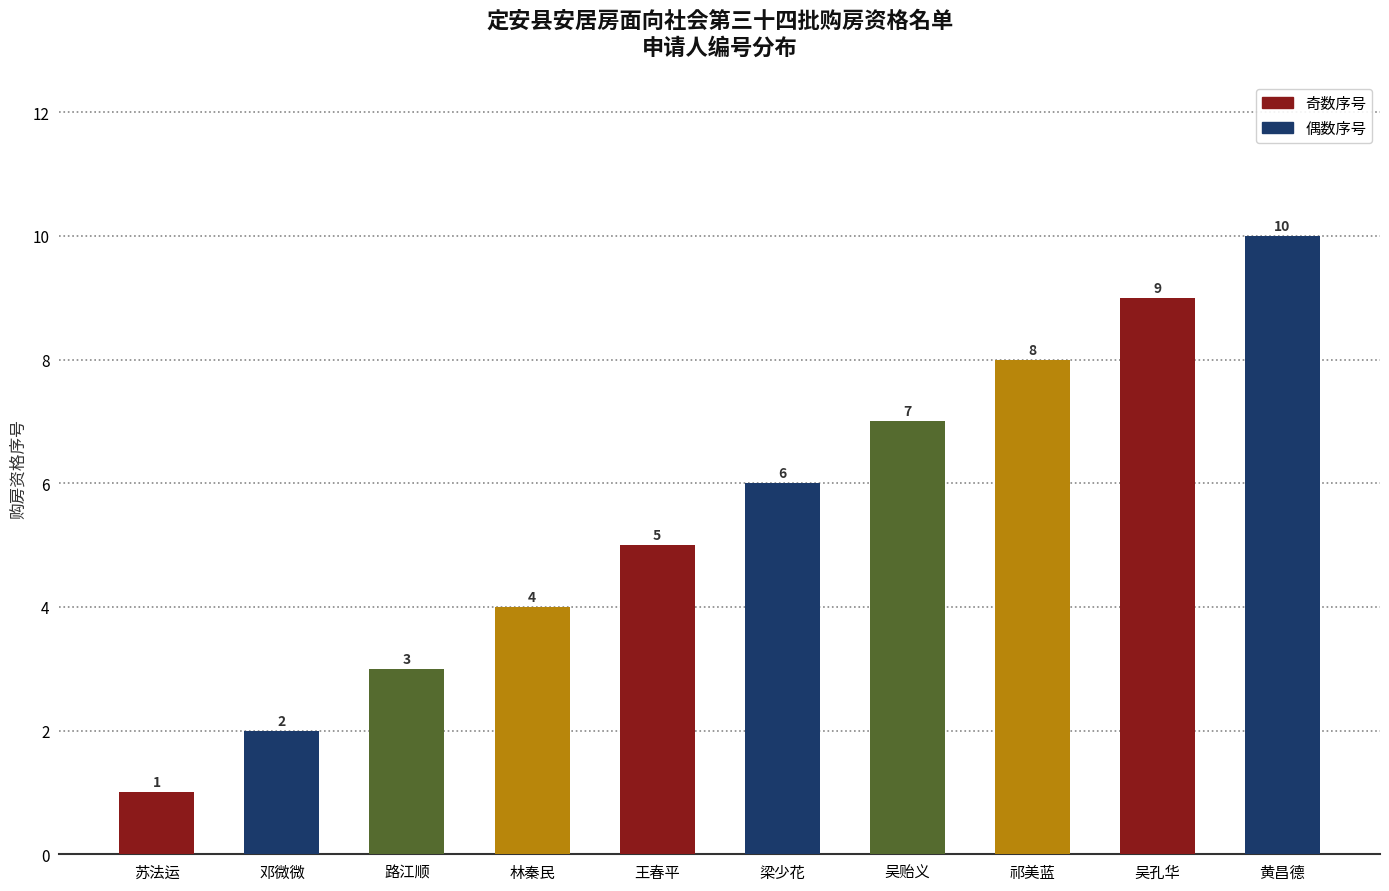

True or false: the data shows 11 at 吴贻义.

False